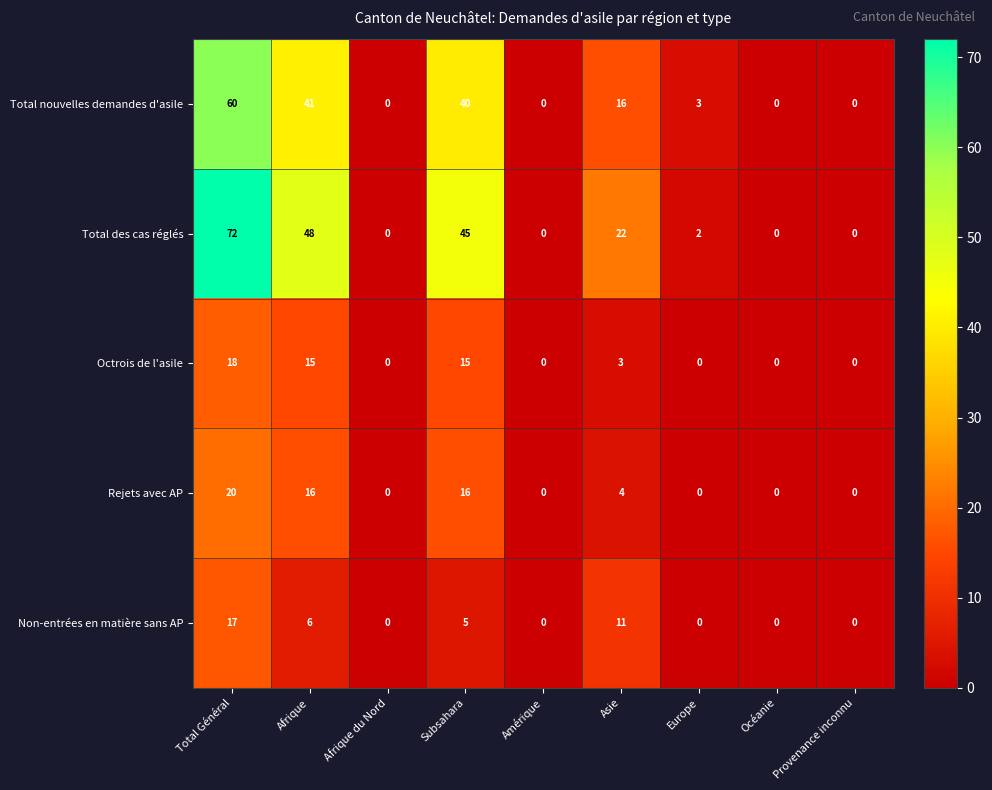

Between Total Général and Afrique, which series saw the biggest shift?

Total des cas réglés